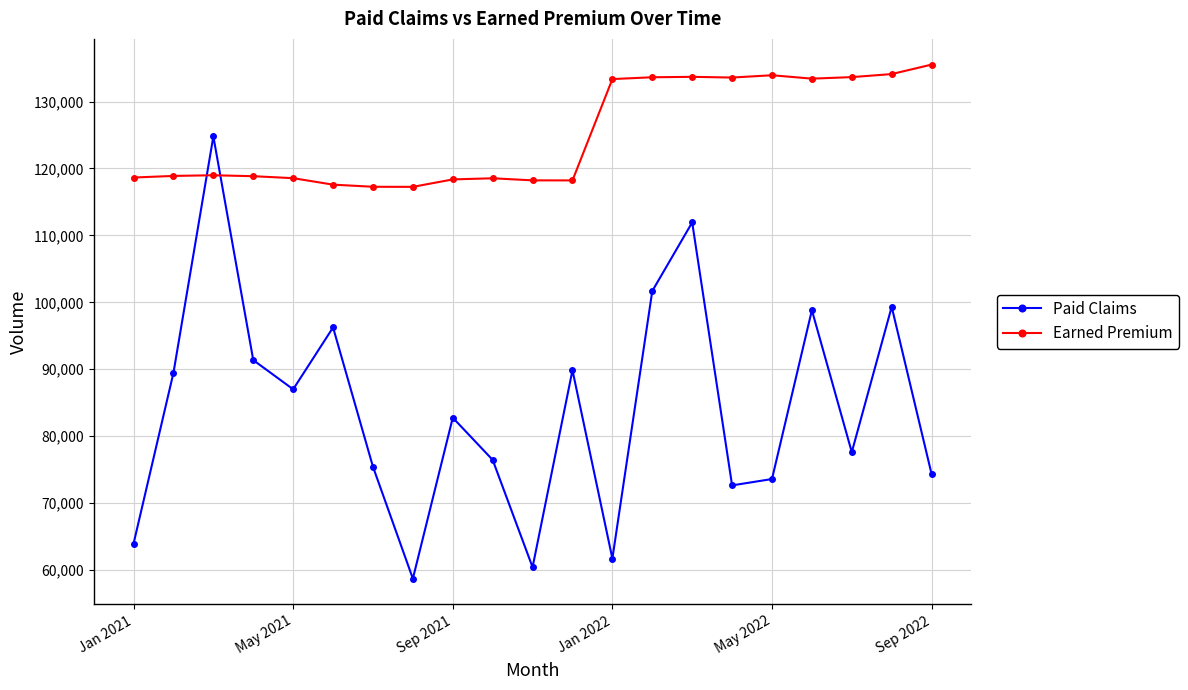

How many interior local peaks does the Paid Claims series have?

7